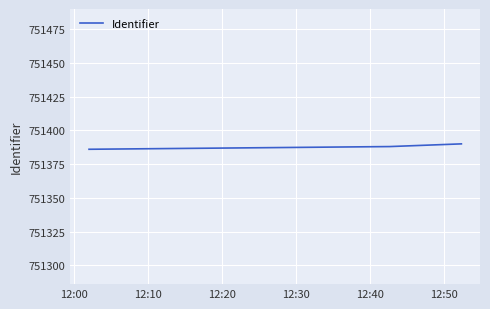

What is the average value?

751388